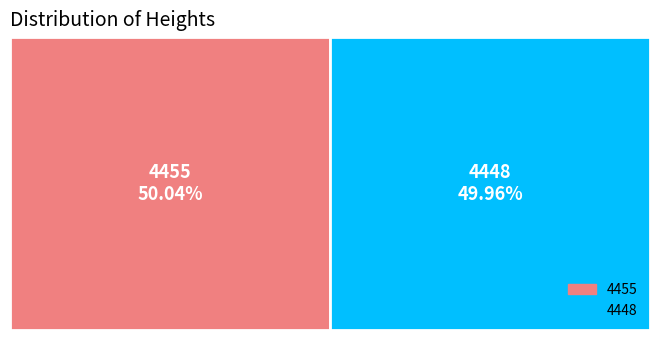

To the nearest percent, what is the average slice percentage?

50%